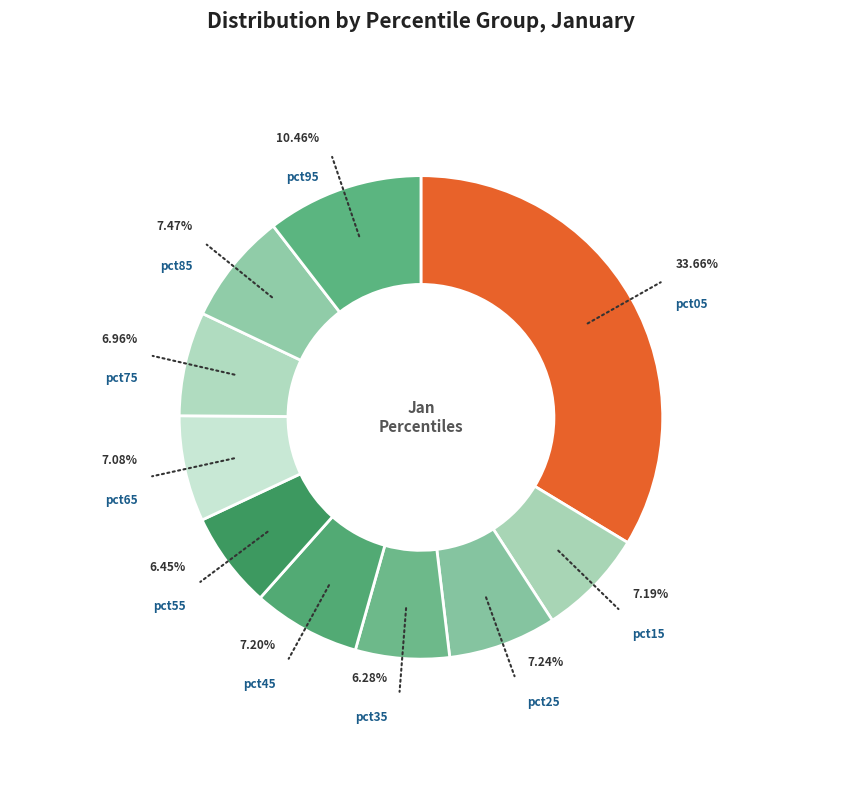

Is there a majority slice in this chart?

No